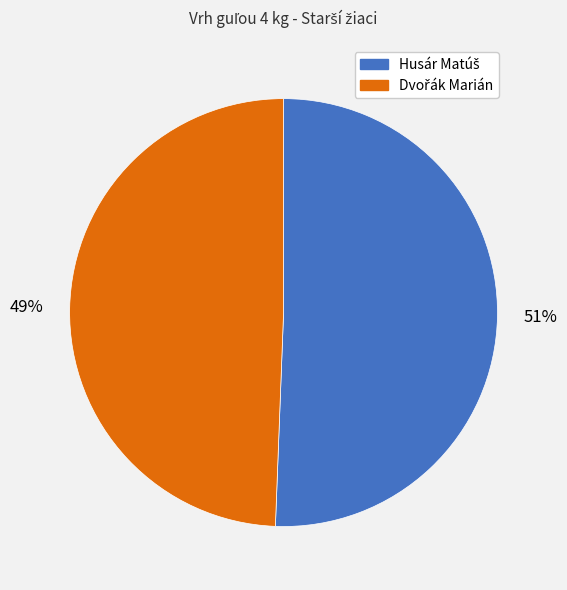

How many slices are in this pie chart?

2